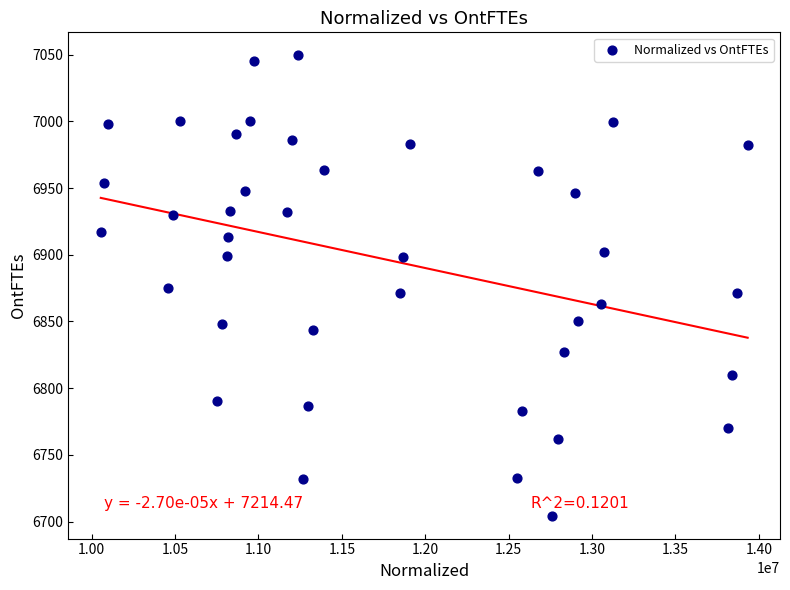

What is the range of Y values (max minus min)?

345.0